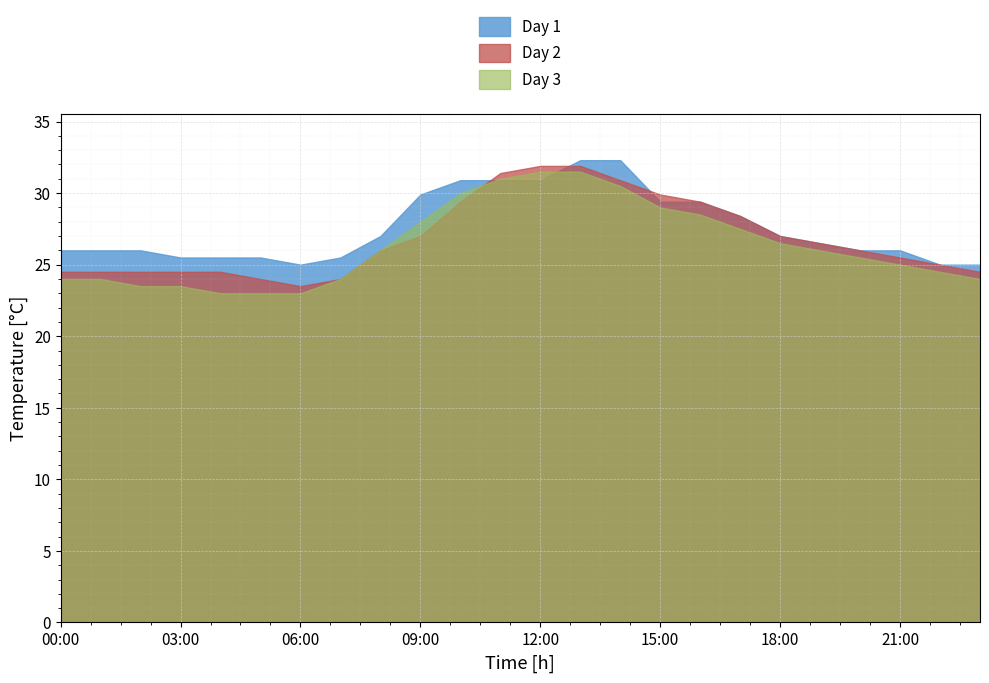

Is the value of Day 2 at 03:00 greater than the value of Day 1 at 06:00?

No